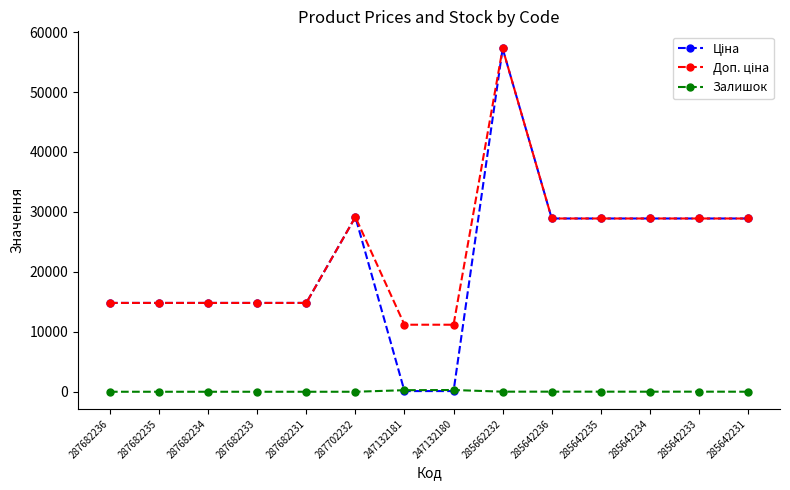

At which category is the sum across all series the highest?

285662232